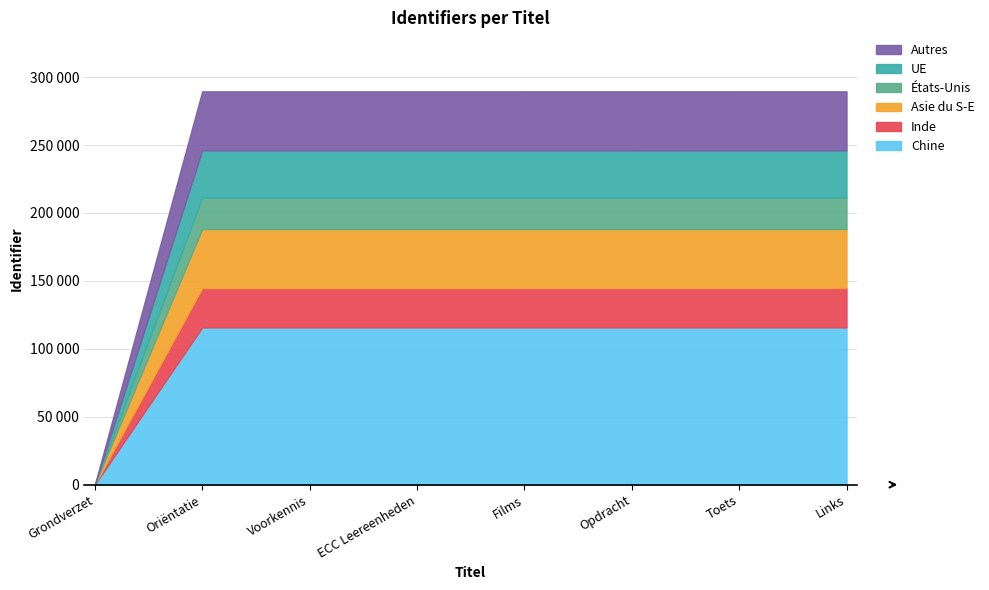

Which category has the highest value across all series?

Links